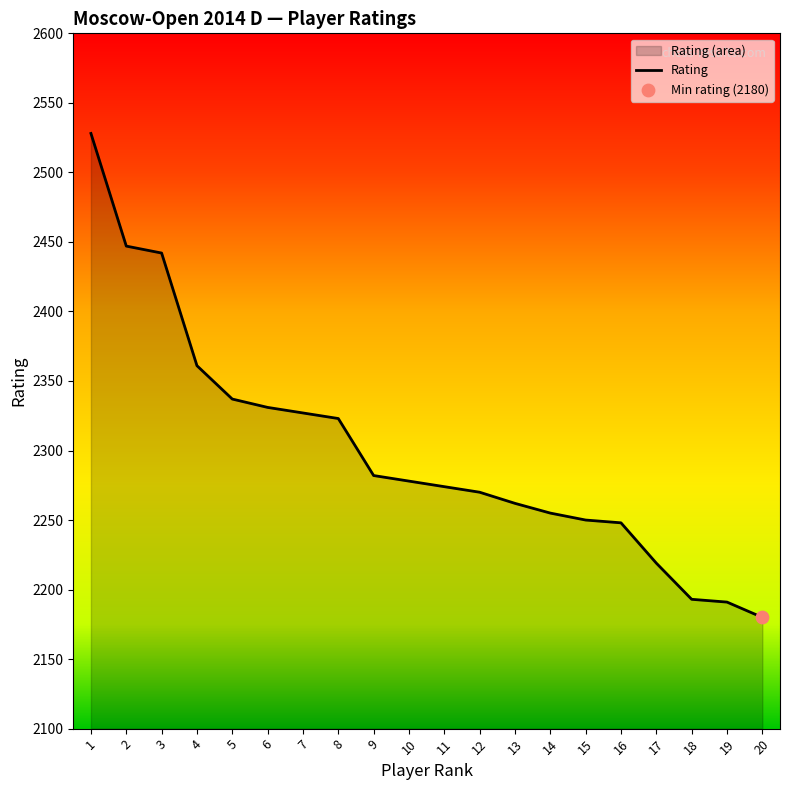

Approximately how many times larger is the value at 9 compared to 19?

1.0